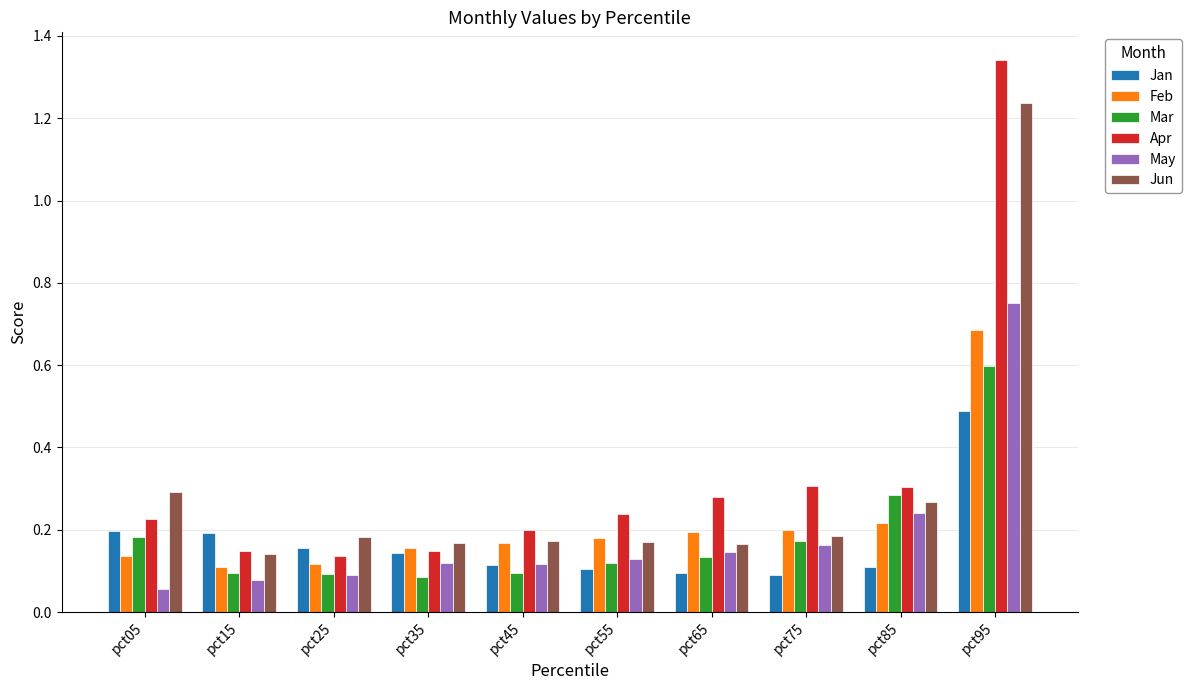

What is the difference between the maximum and minimum values in the Jun series?

1.1